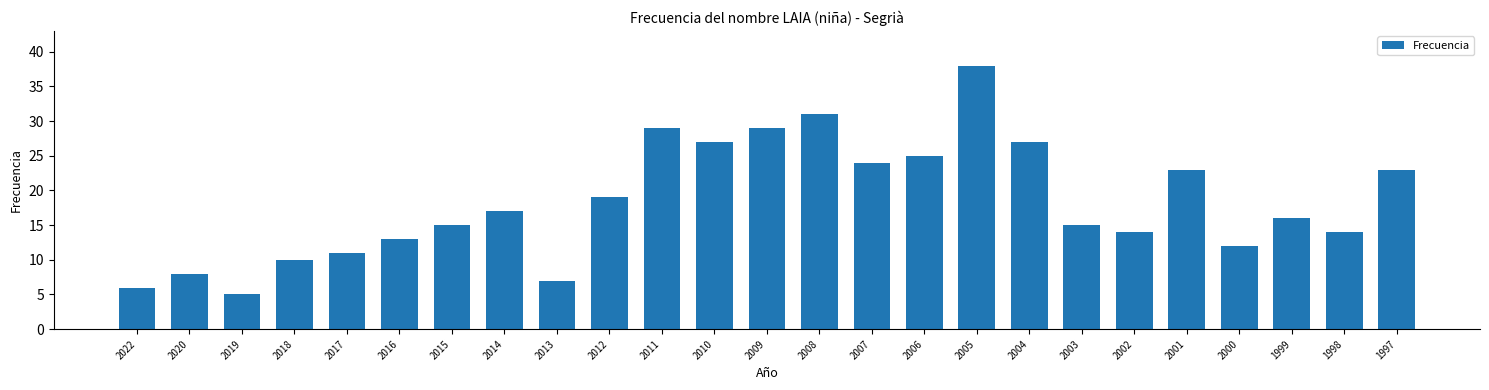

How many bars are there in total?

25